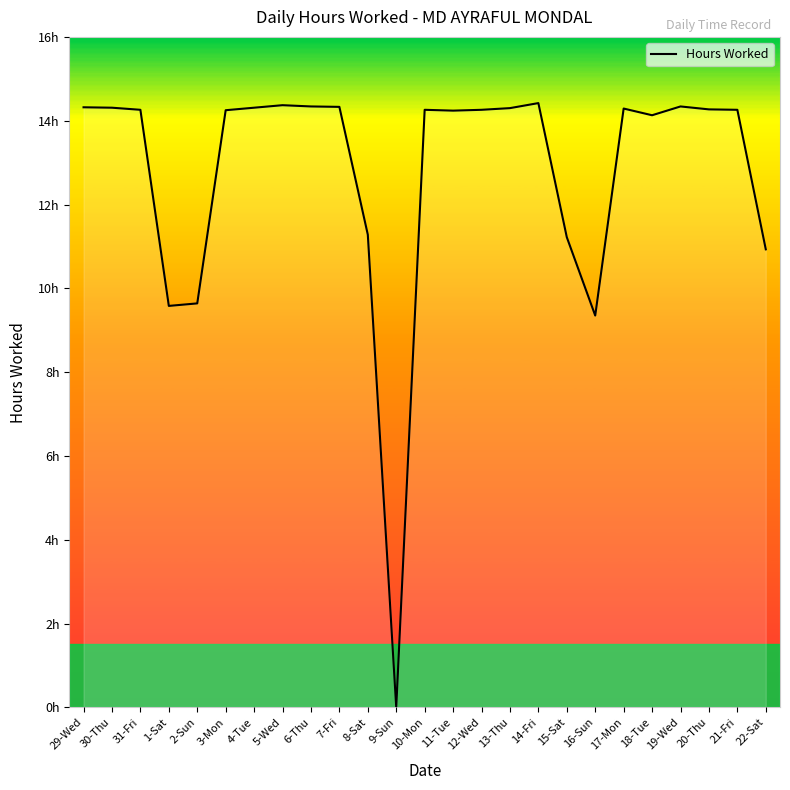

Does the chart have visible grid lines?

No